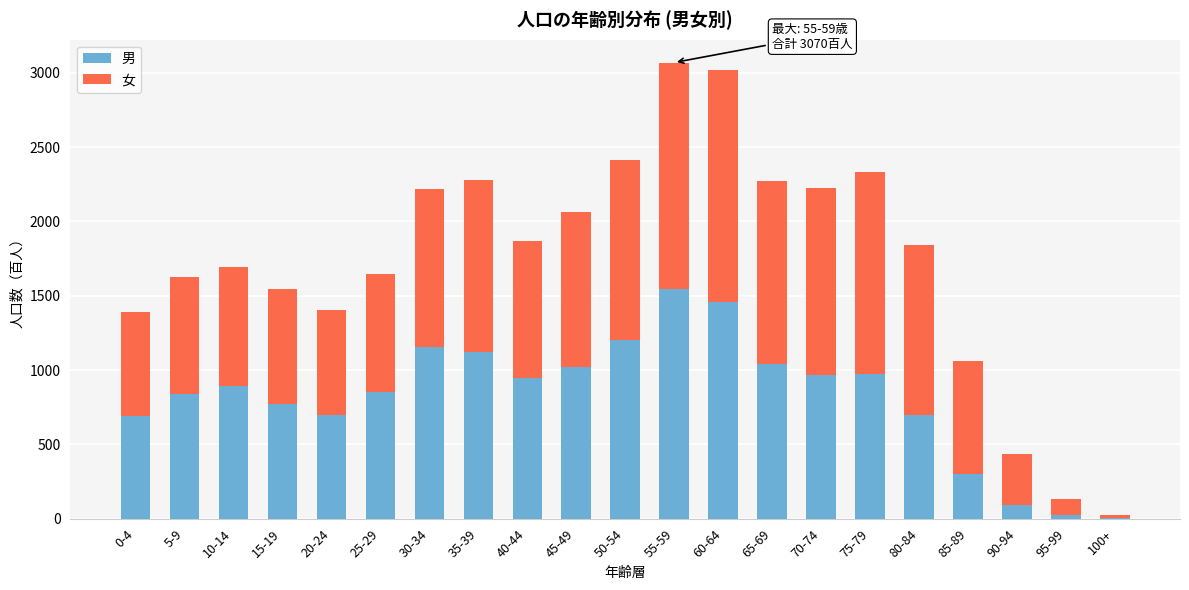

What is the sum of all 男 values?

17301